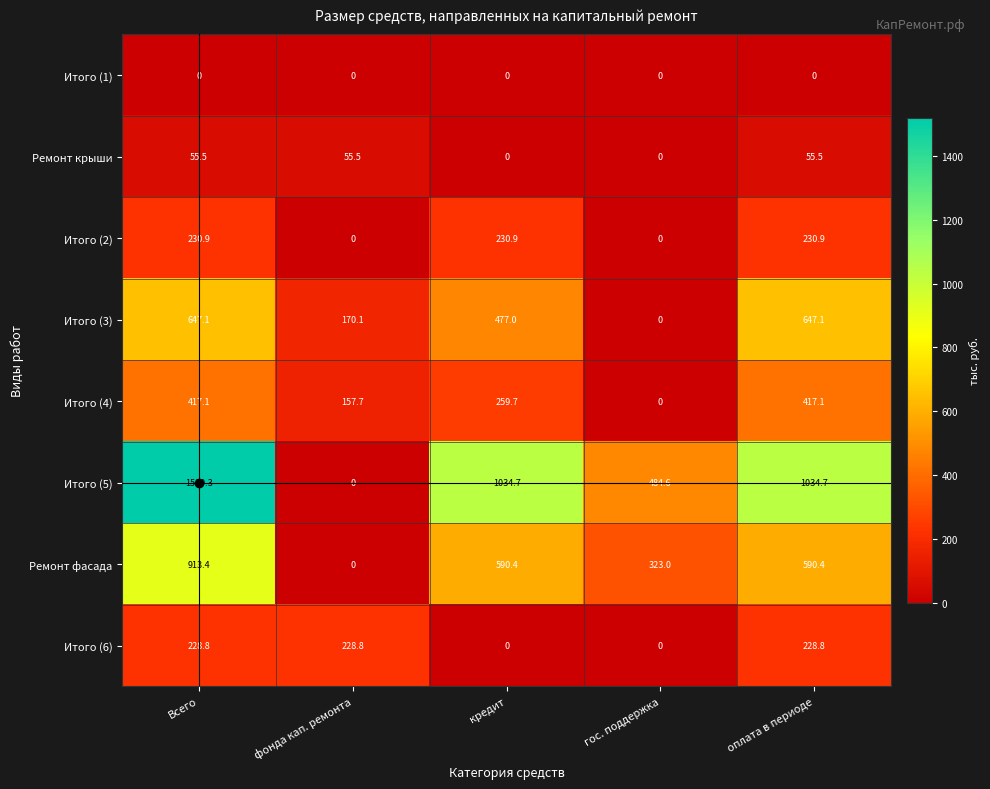

What is the average value of the Ремонт фасада series?

483.4